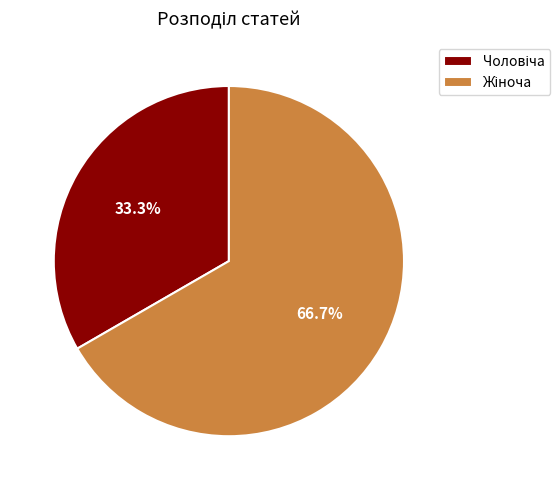

Does any single category account for the majority?

Yes